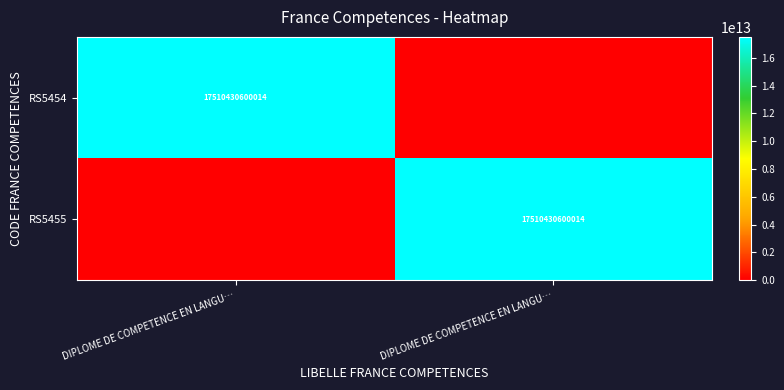

What is the difference between the maximum and minimum values in the RS5454 series?

17510430600014